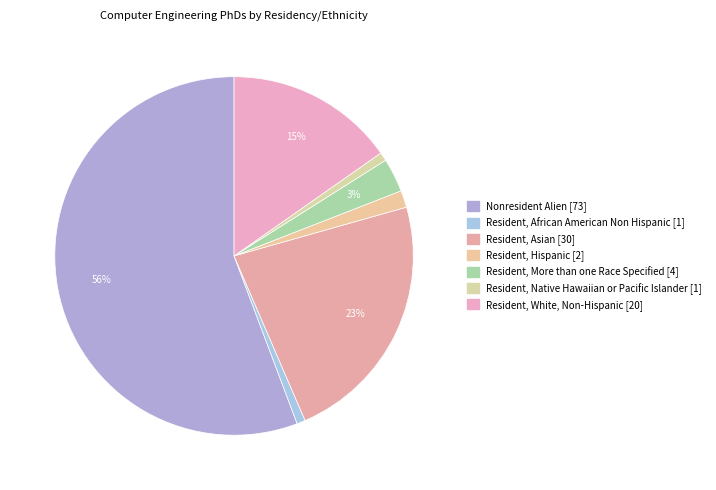

How many segments does this pie chart have?

7